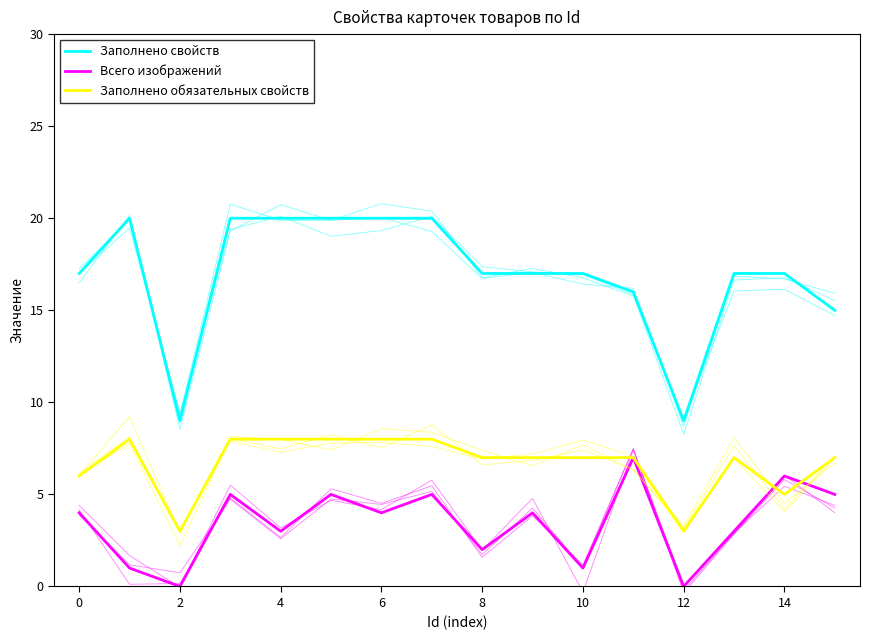

What is the highest value of the Заполнено обязательных свойств series?

8